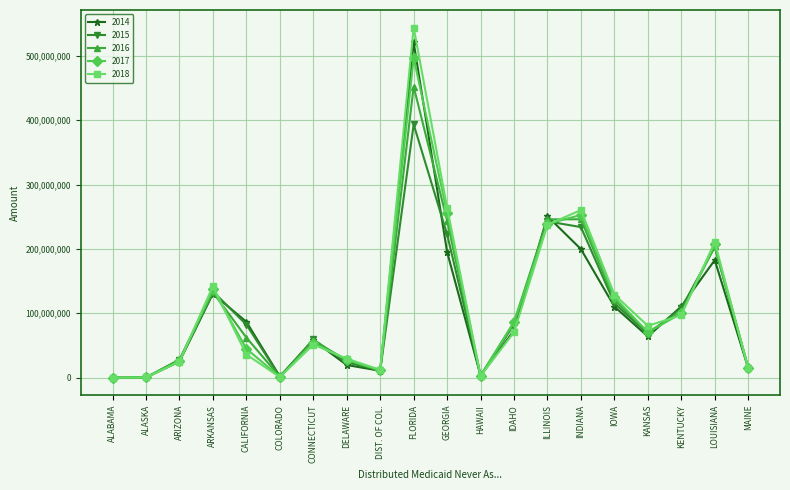

What is the label of the 4th point from the right?

KANSAS